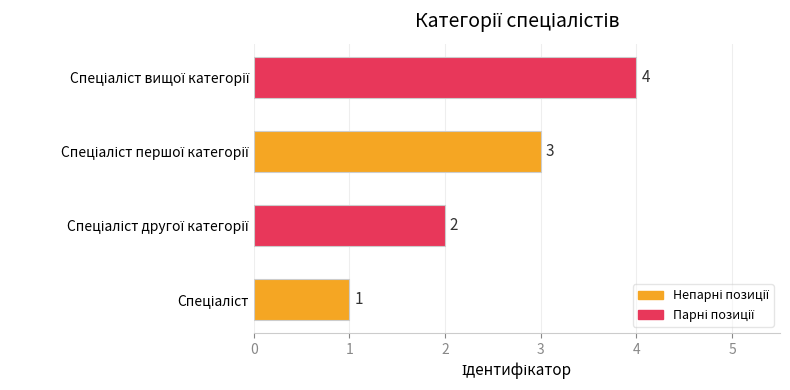

What is the sum of all values?

10